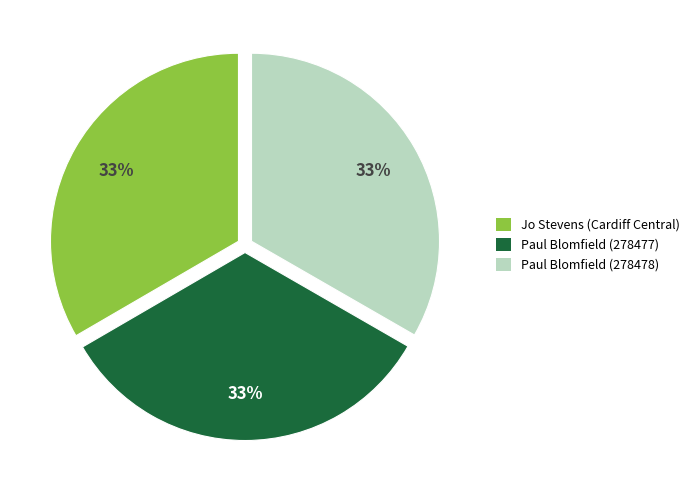

To the nearest percent, what percentage of the pie is Paul Blomfield (278477)?

33%